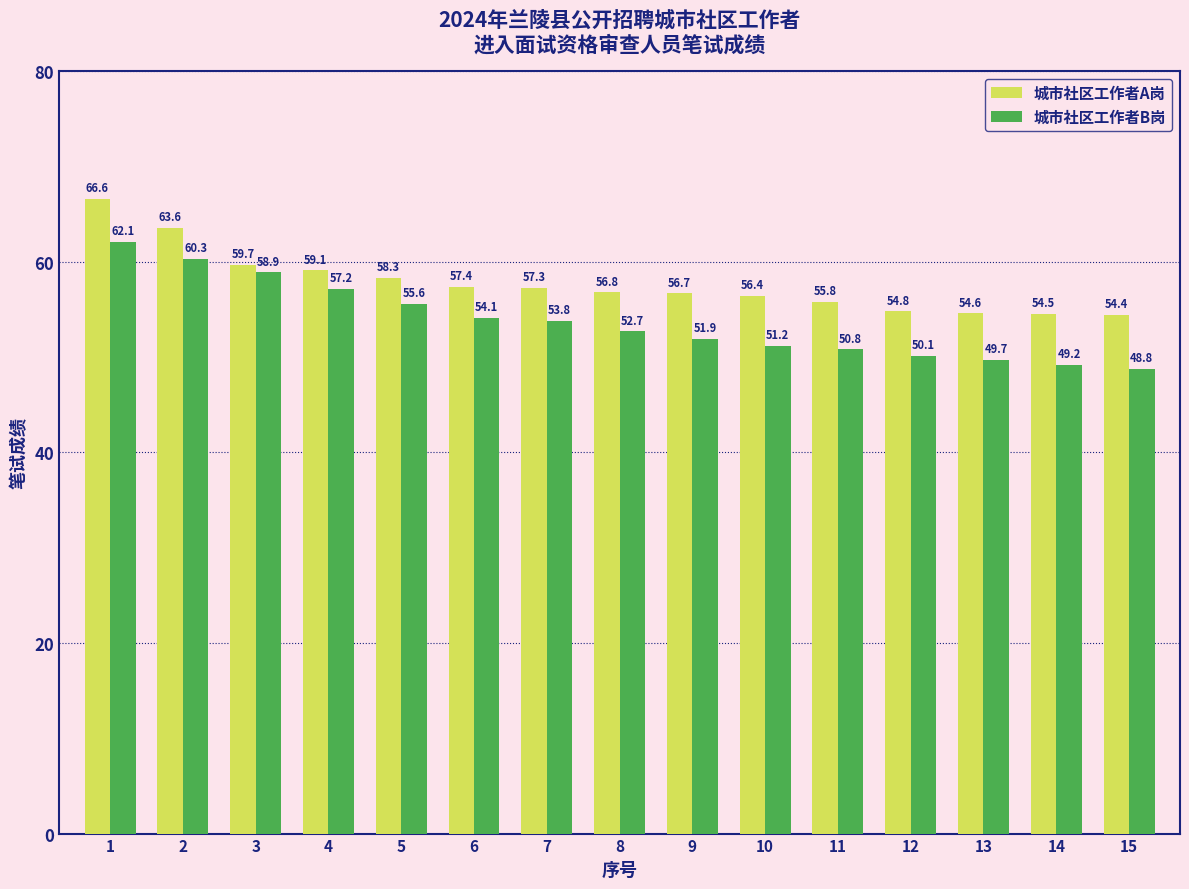

Read the 城市社区工作者B岗 value at 7.

53.8